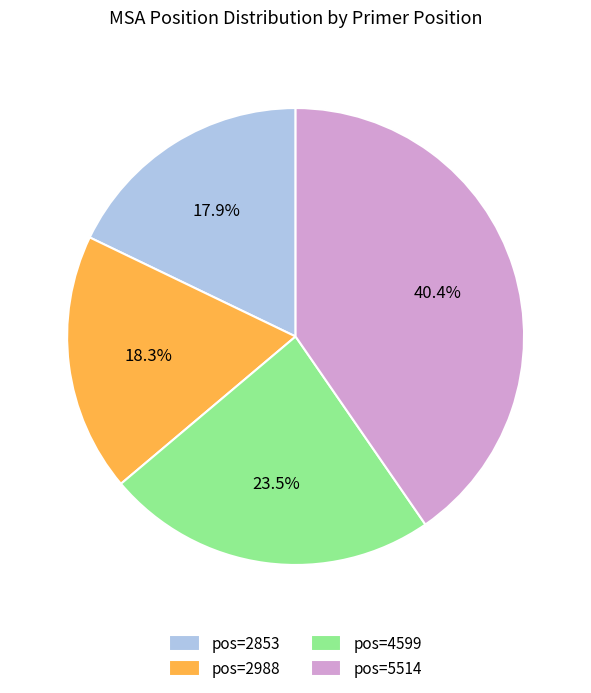

Which has a higher value, pos=2853 or pos=4599?

pos=4599